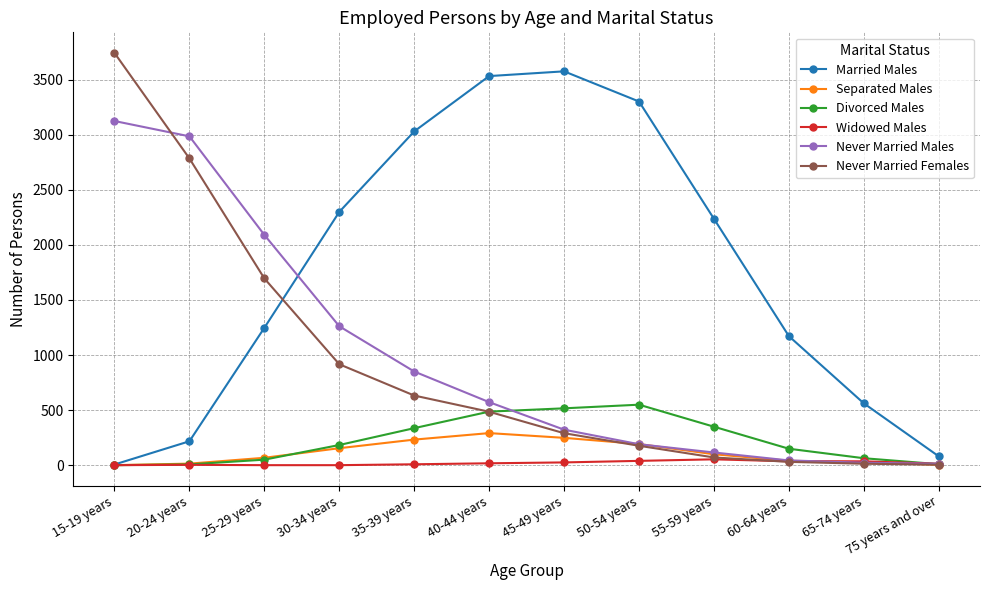

Rank the series by their maximum value, from lowest to highest.

Widowed Males, Separated Males, Divorced Males, Never Married Males, Married Males, Never Married Females